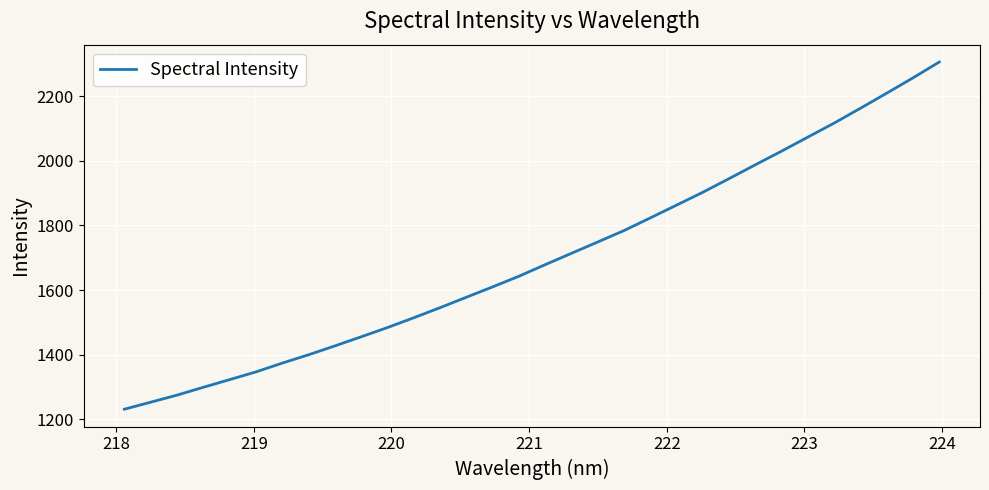

What is the greatest value displayed?

2305.7